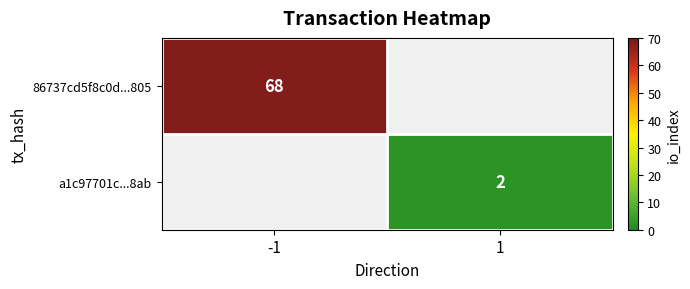

True or false: 86737cd5f8c0d...805 has a value of 117 at -1.

False